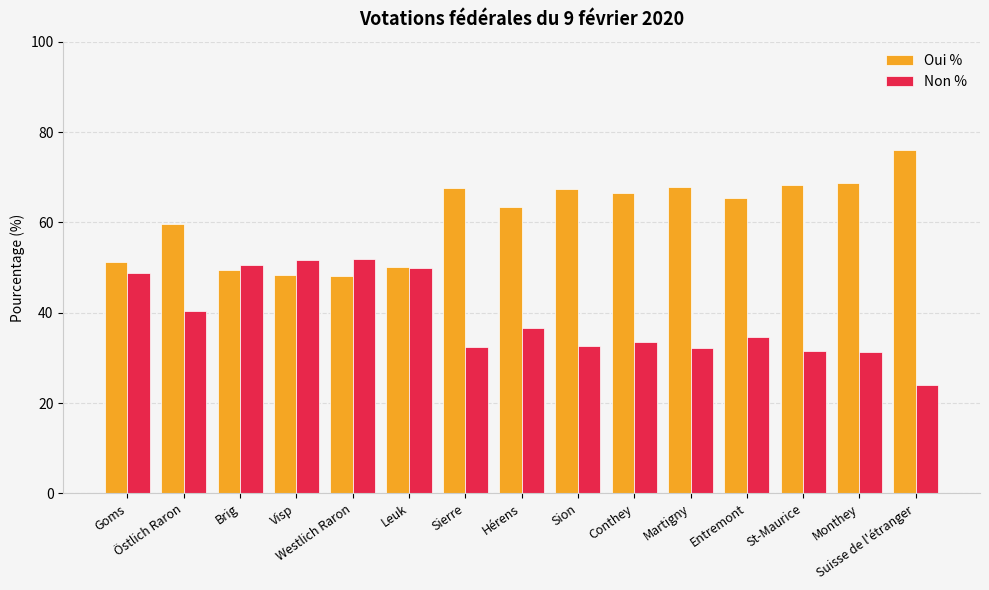

How many bars are there in total?

30